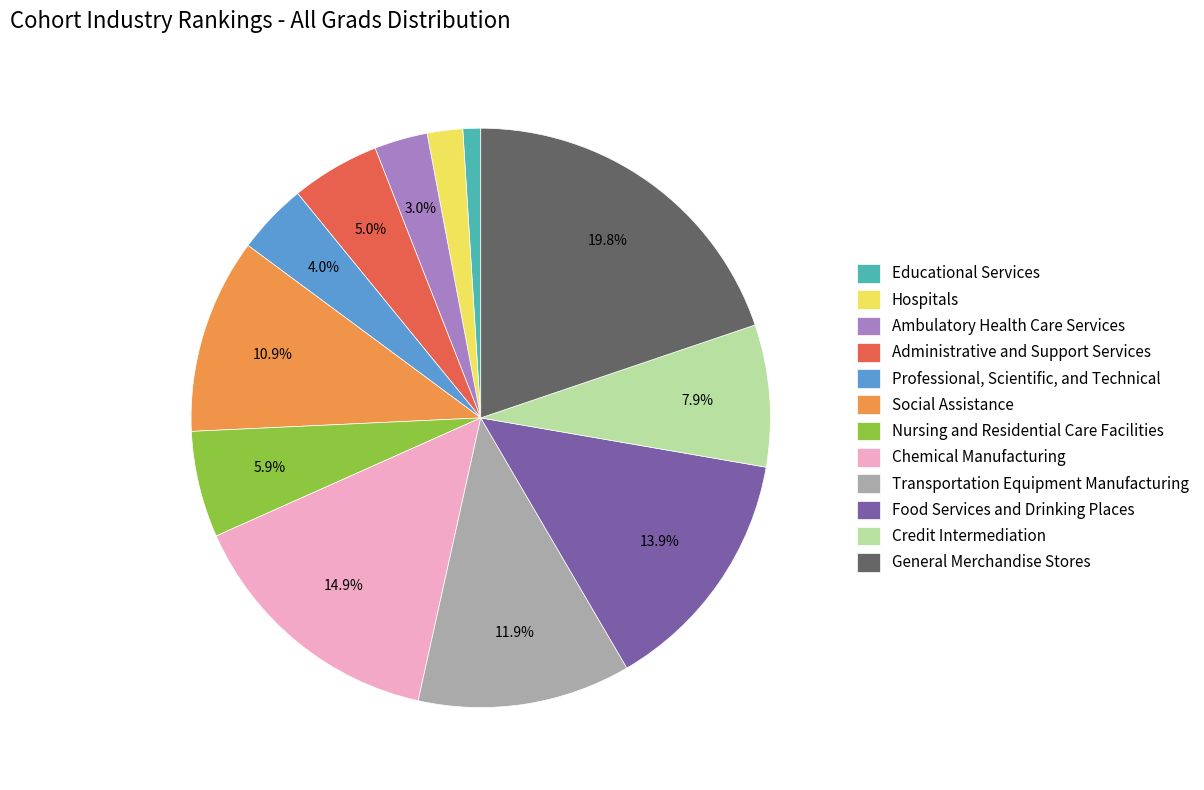

Which category has the biggest portion of the pie?

General Merchandise Stores